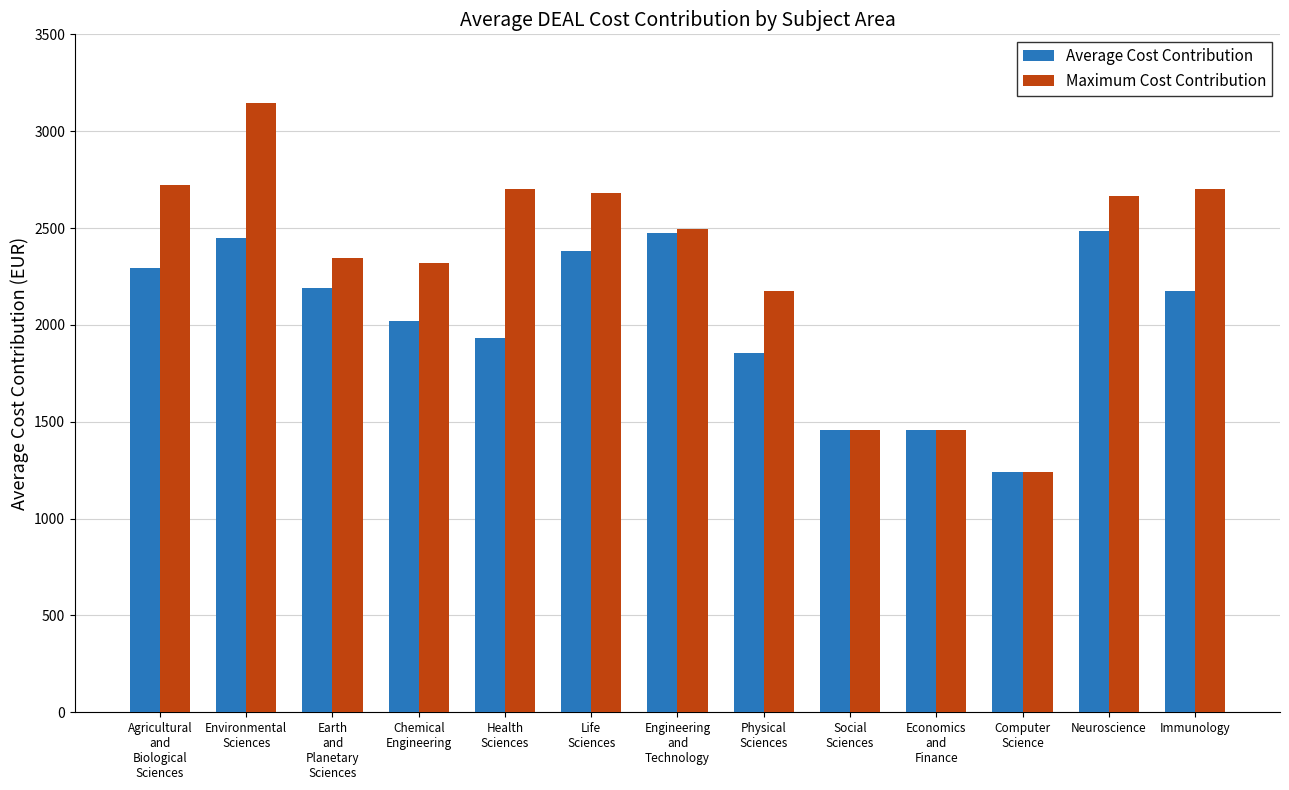

What is the difference between the maximum and second lowest values in the Average Cost Contribution series?

1026.7